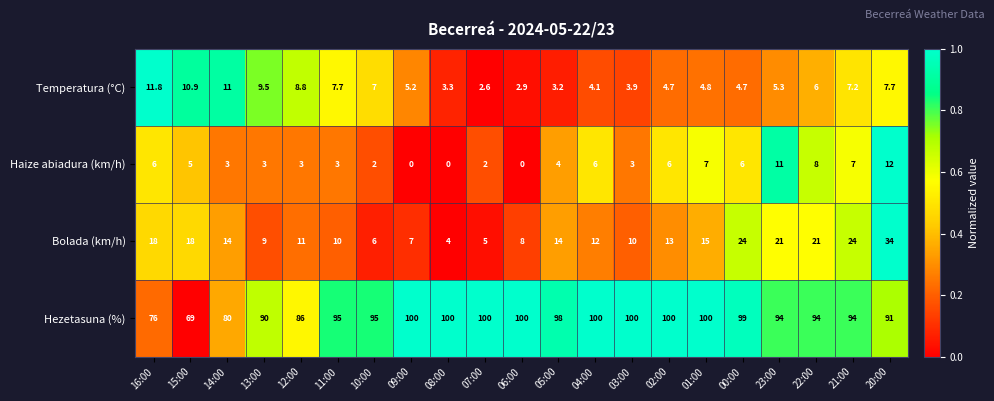

At 11:00, list the series in order from largest to smallest.

Hezetasuna (%), Bolada (km/h), Temperatura (°C), Haize abiadura (km/h)